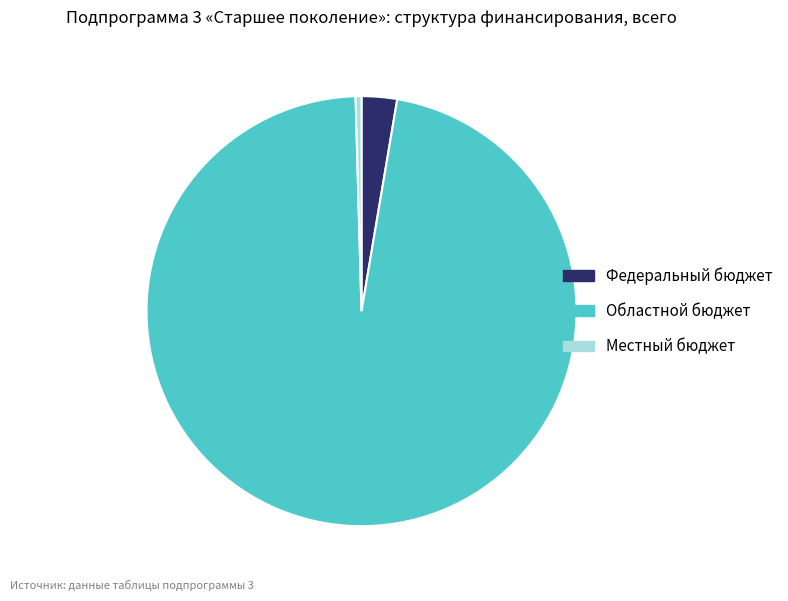

Which category has the smallest portion of the pie?

Местный бюджет